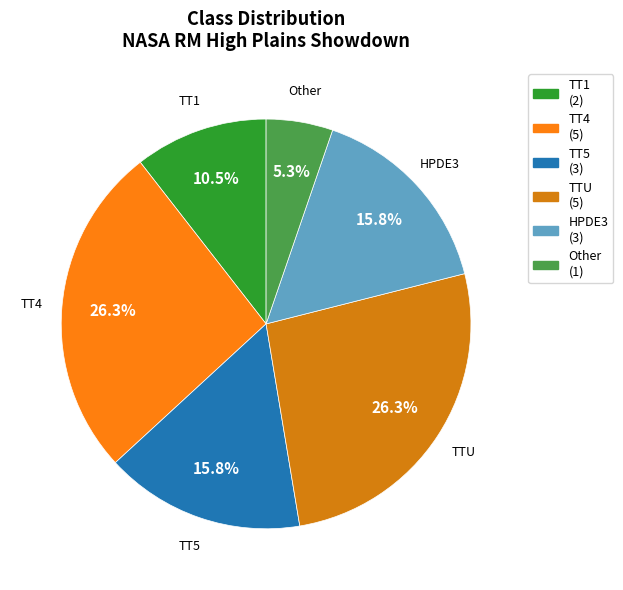

Is the sum of TT4 and TT5 greater than half?

No